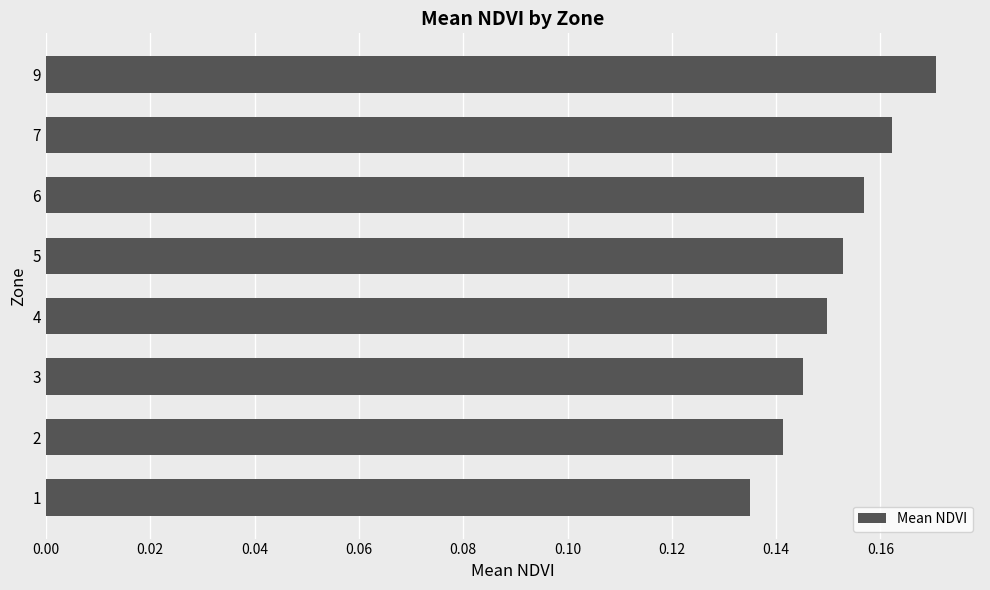

Which has a higher value, 6 or 4?

6